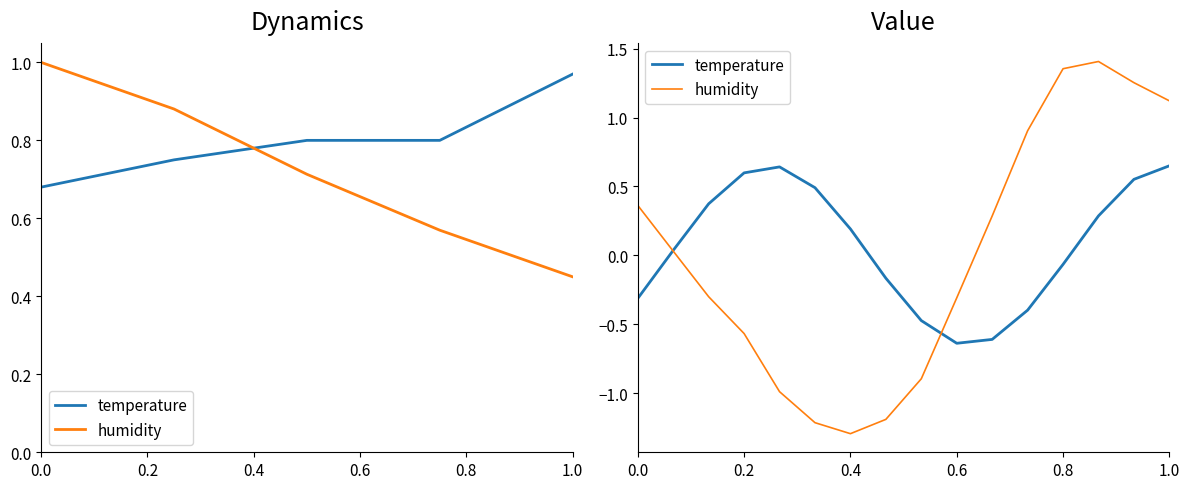

What is the maximum value for temperature?

0.7